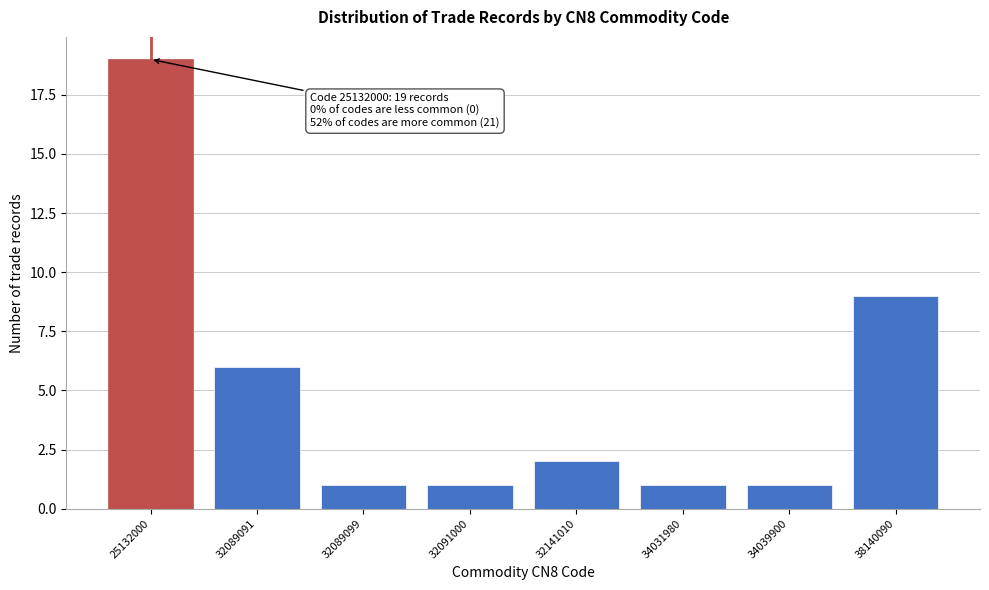

Reading right to left, what are all the values shown in this chart?

38140090=9	34039900=1	34031980=1	32141010=2	32091000=1	32089099=1	32089091=6	25132000=19